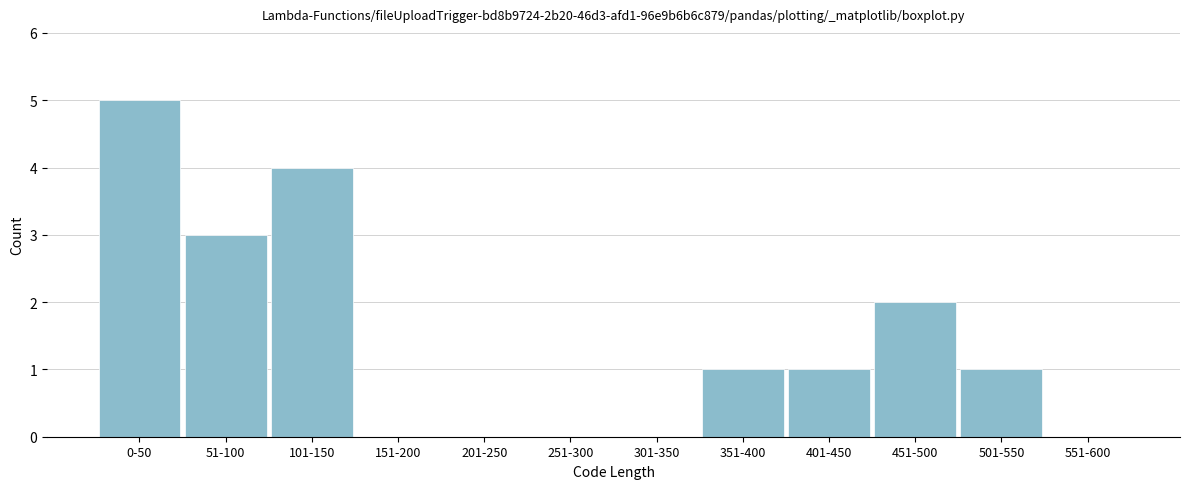

Reading left to right, what are all the values shown in this chart?

0-50=5	51-100=3	101-150=4	151-200=0	201-250=0	251-300=0	301-350=0	351-400=1	401-450=1	451-500=2	501-550=1	551-600=0